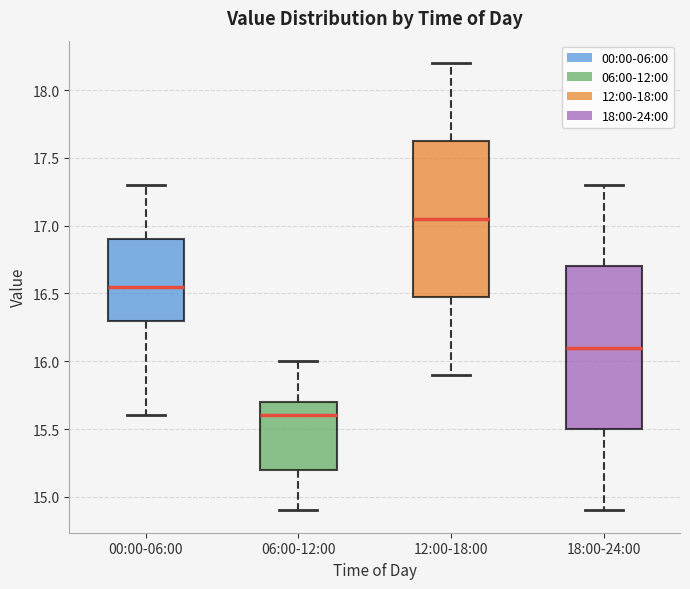

Reading left to right, read every box against the y-axis: the position of its median line, the range the box covers, and the ends of its whiskers. The values are not printed on the chart, so give them approximately, as read against the axis.

00:00-06:00: median 16.55, box 16.30 to 16.90, whiskers 15.60 to 17.30
06:00-12:00: median 15.60, box 15.20 to 15.70, whiskers 14.90 to 16.00
12:00-18:00: median 17.05, box 16.50 to 17.65, whiskers 15.90 to 18.20
18:00-24:00: median 16.10, box 15.50 to 16.70, whiskers 14.90 to 17.30